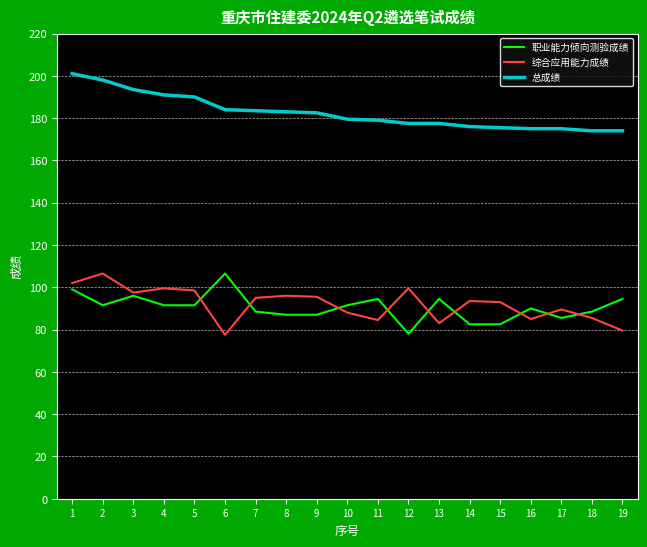

True or false: 职业能力倾向测验成绩 has a value of 88.5 at 18.

True